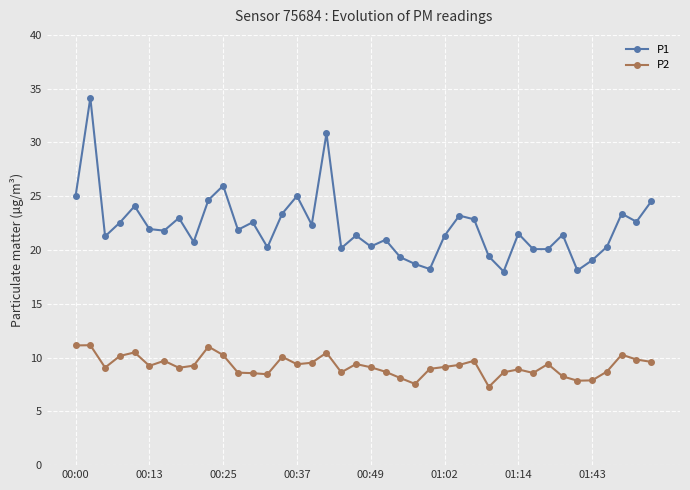

What is the lowest value of the P1 series?

18.0